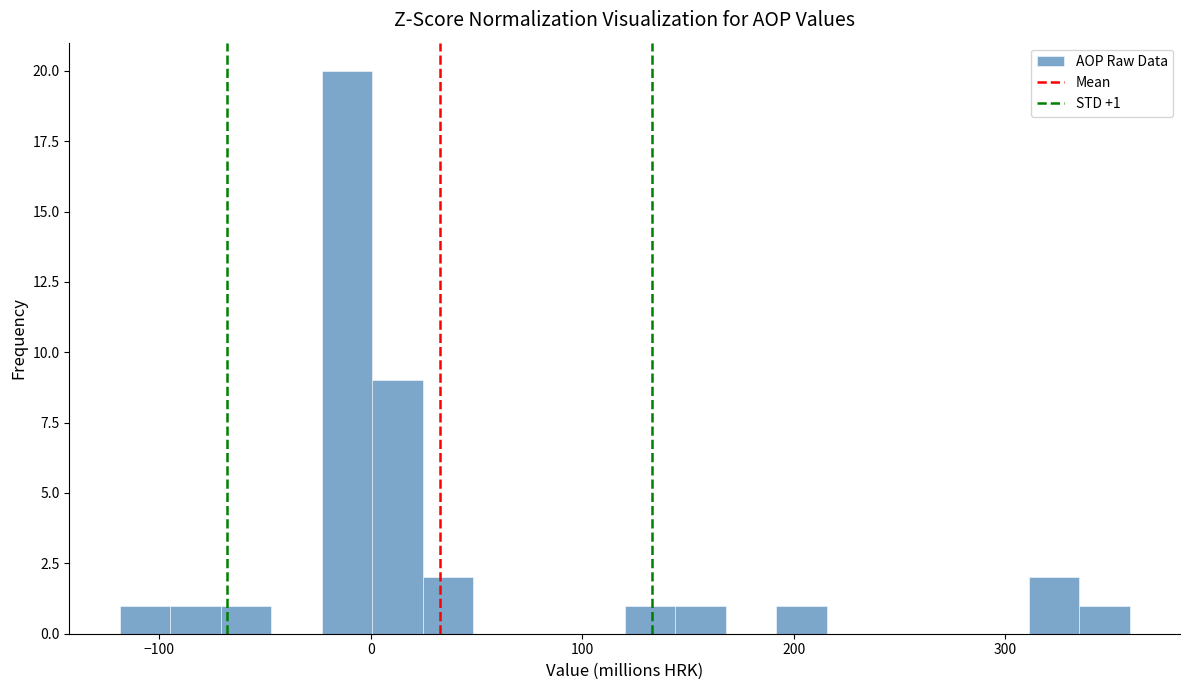

Around what value on the x-axis is the tallest bar? Give the approximate position of its centre, as read against the axis.

-10